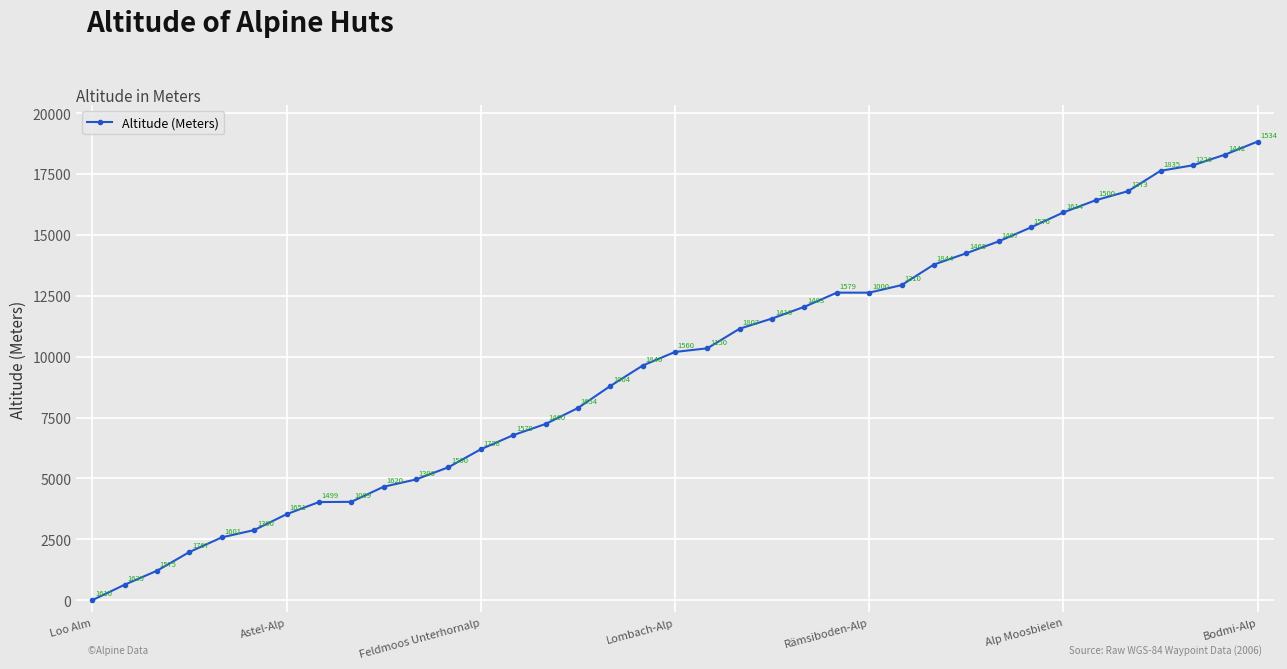

What is the maximum value shown in the chart?

18833